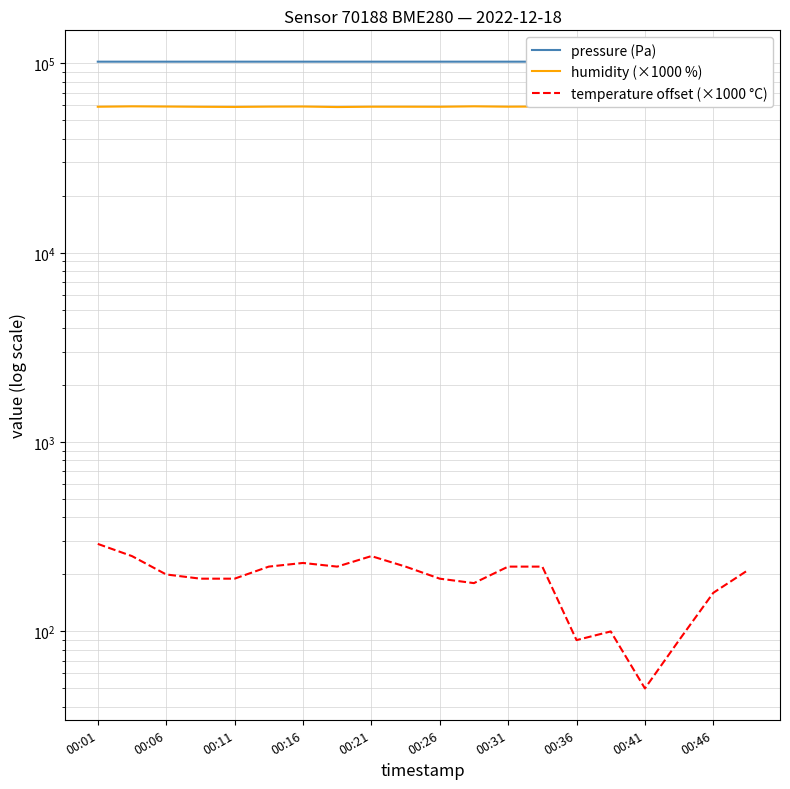

True or false: pressure (Pa) and temperature offset (×1000 °C) intersect in this chart.

False